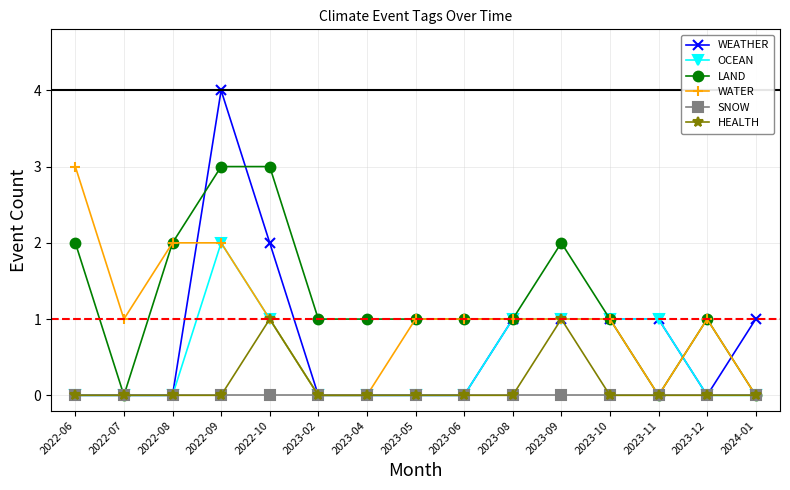

What is the maximum value for WATER?

3